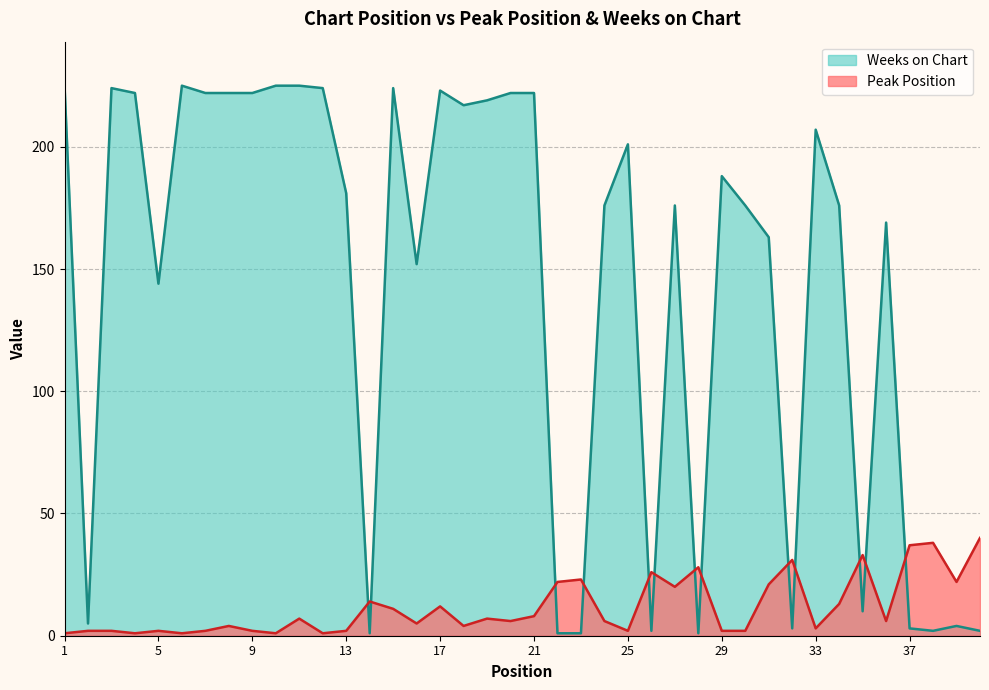

Which series changed the most between 2 and 14?

Peak Position